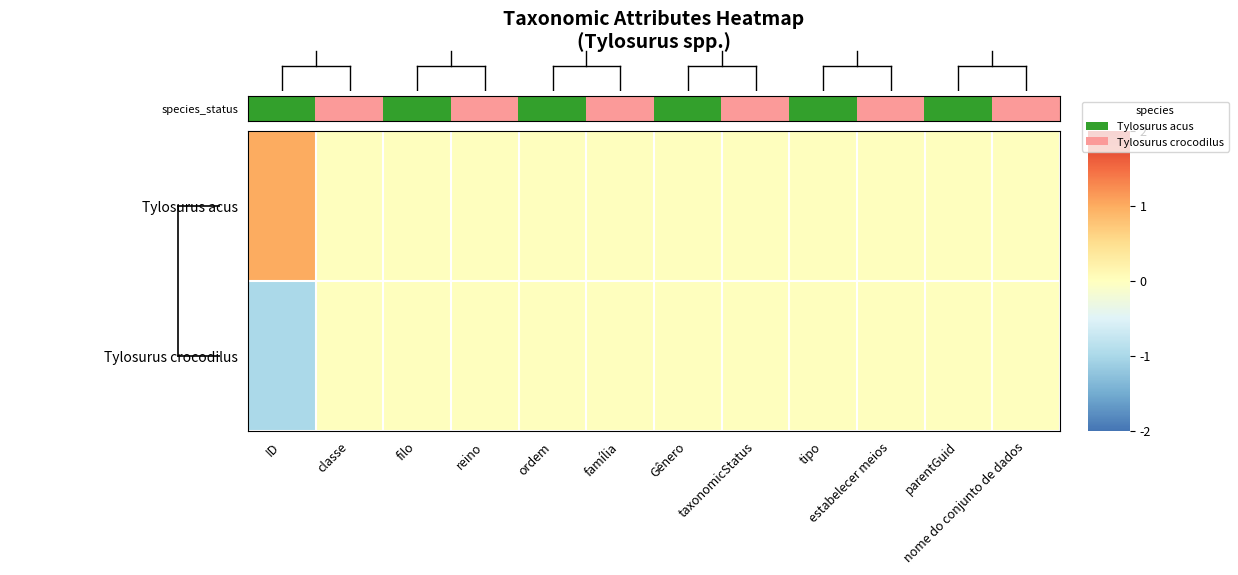

At how many categories does at least one series exceed 0?

1